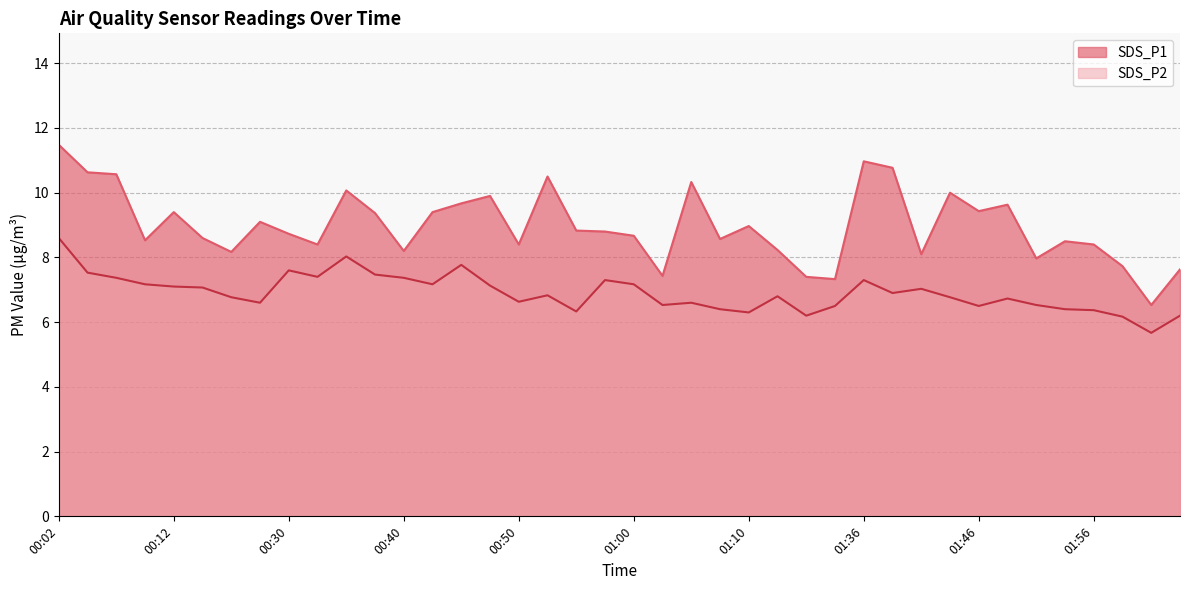

True or false: SDS_P2 and SDS_P1 intersect in this chart.

False